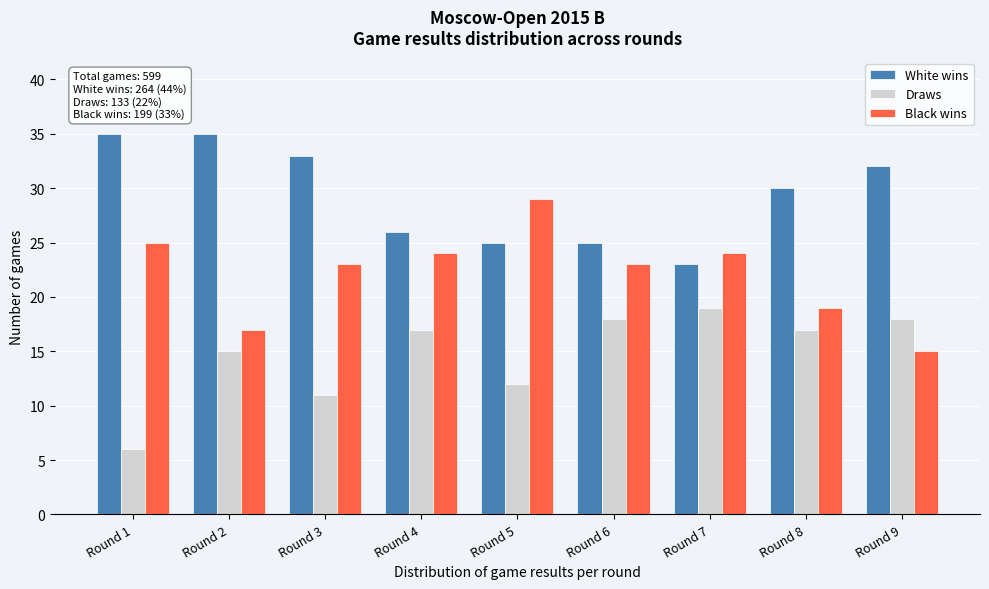

Reading right to left, extract all data points from this chart.

White wins: Round 9=32	Round 8=30	Round 7=23	Round 6=25	Round 5=25	Round 4=26	Round 3=33	Round 2=35	Round 1=35
Draws: Round 9=18	Round 8=17	Round 7=19	Round 6=18	Round 5=12	Round 4=17	Round 3=11	Round 2=15	Round 1=6
Black wins: Round 9=15	Round 8=19	Round 7=24	Round 6=23	Round 5=29	Round 4=24	Round 3=23	Round 2=17	Round 1=25